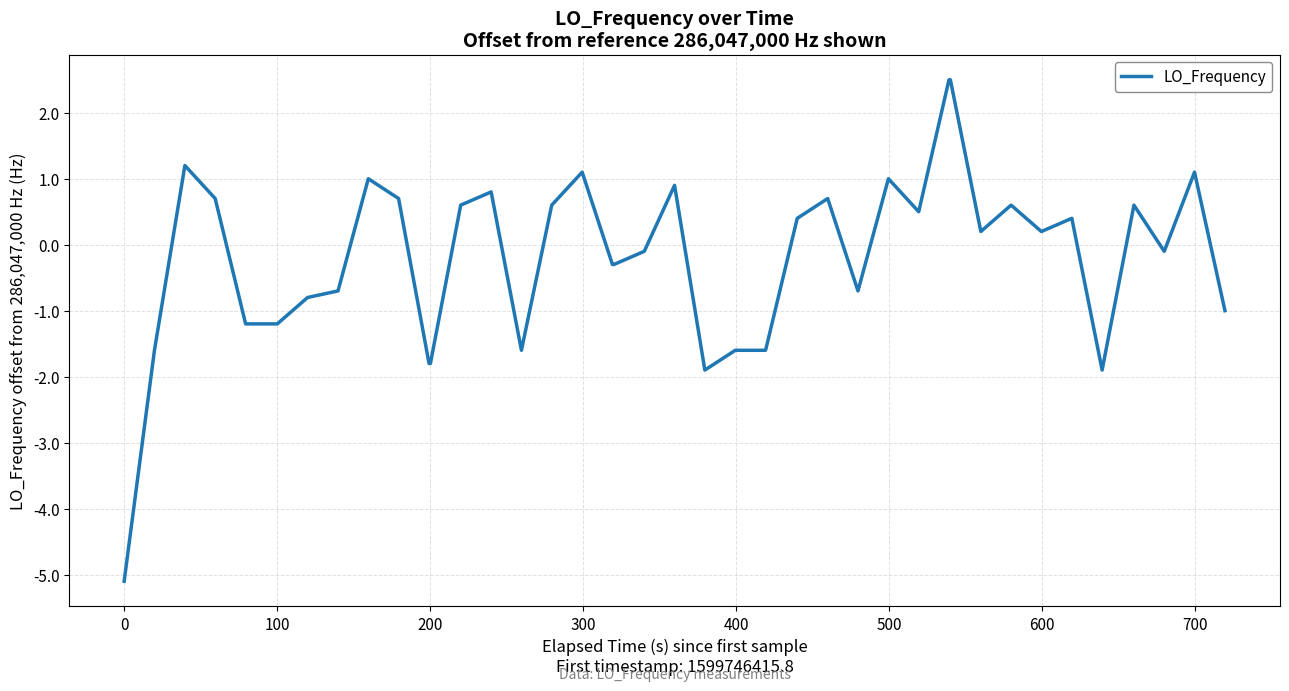

What is the greatest value displayed?

2.5